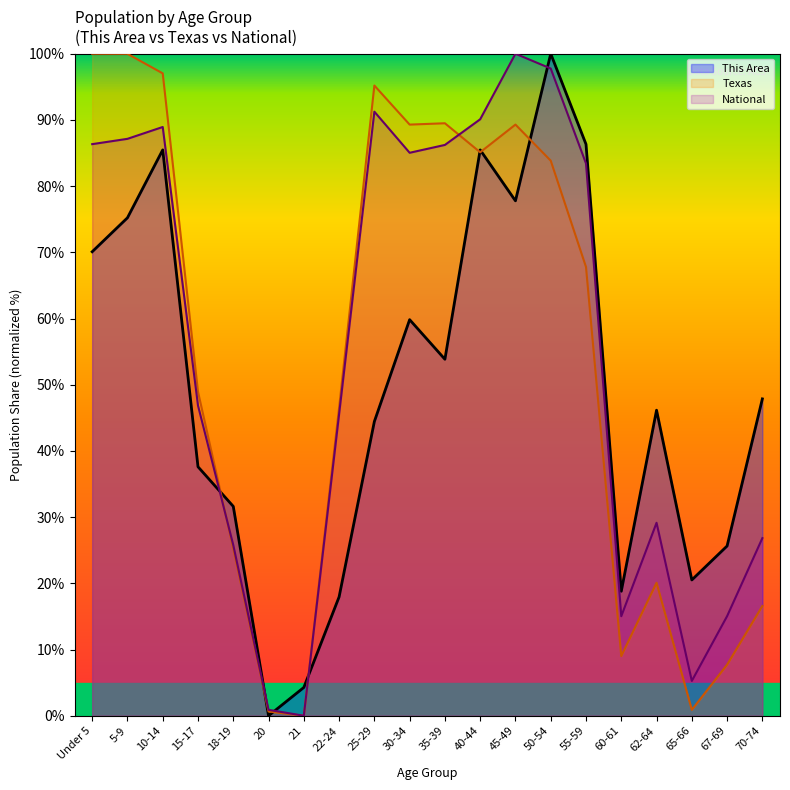

How many series are shown in this chart?

3